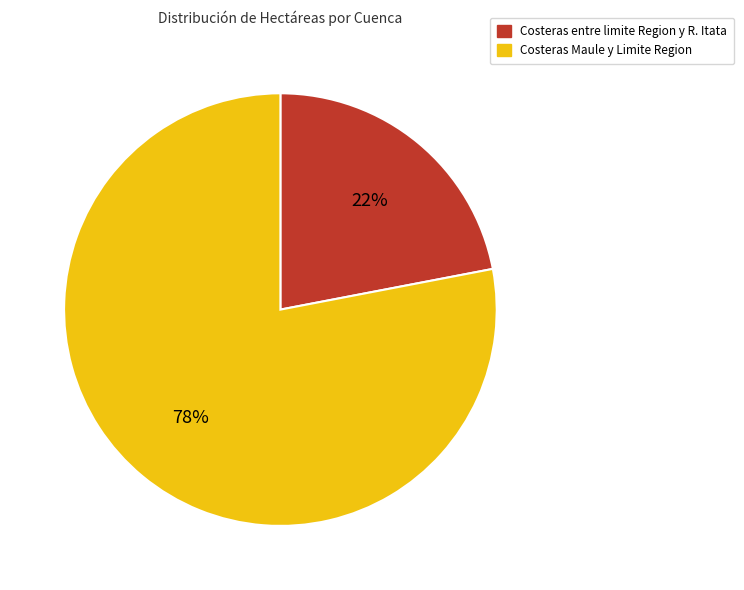

The Costeras entre limite Region y R. Itata slice represents 15% of the pie. True or false?

False